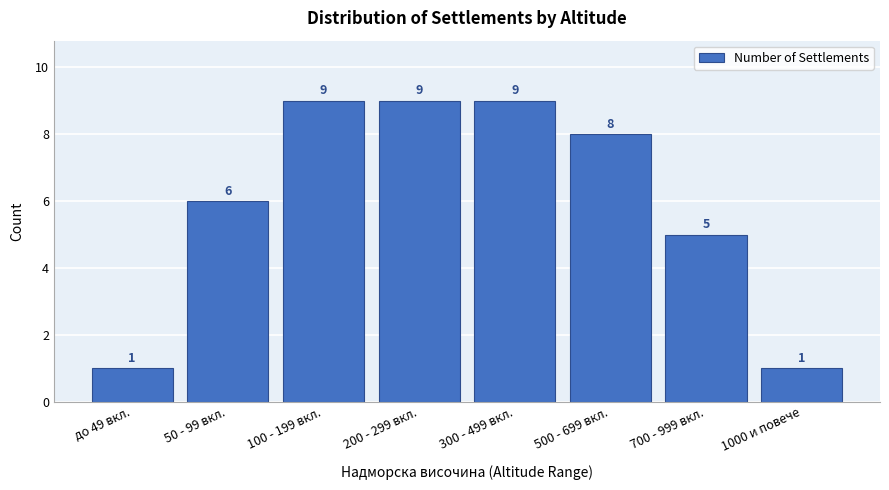

Reading left to right, what are all the values shown in this chart?

до 49 вкл.=1	50 - 99 вкл.=6	100 - 199 вкл.=9	200 - 299 вкл.=9	300 - 499 вкл.=9	500 - 699 вкл.=8	700 - 999 вкл.=5	1000 и повече=1